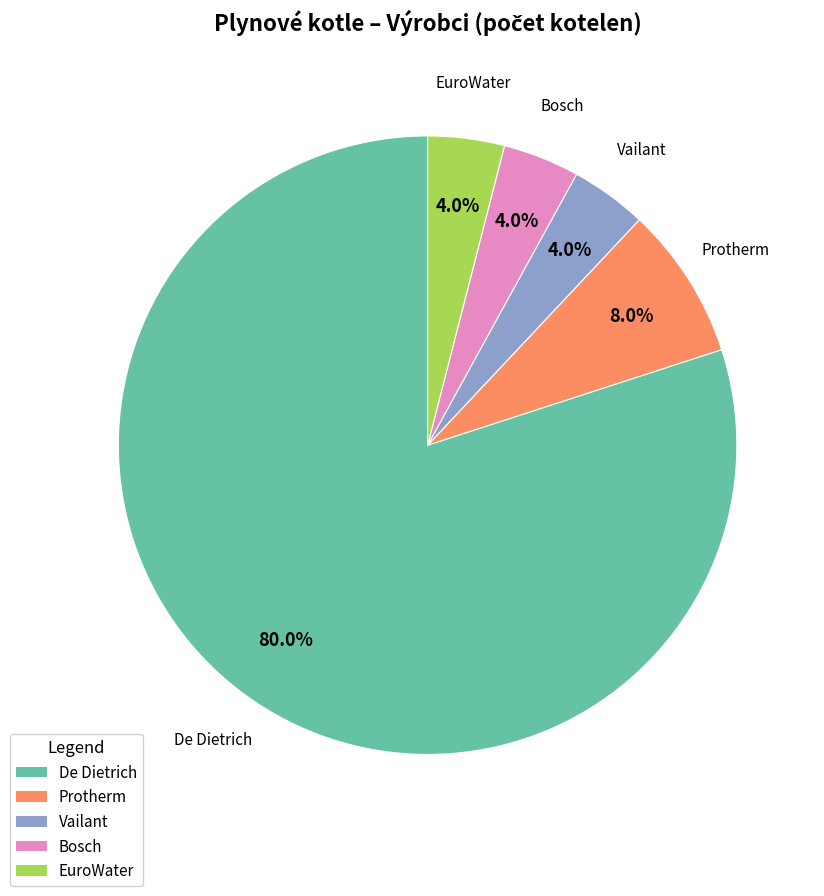

Count the number of slices in the pie.

5